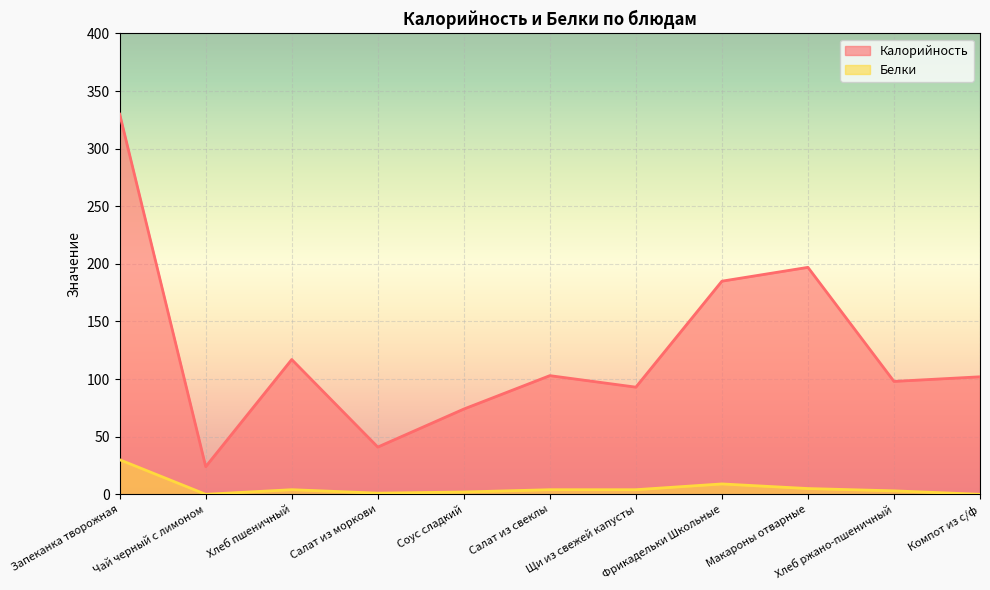

What is the difference between the maximum and minimum values in the Калорийность series?

306